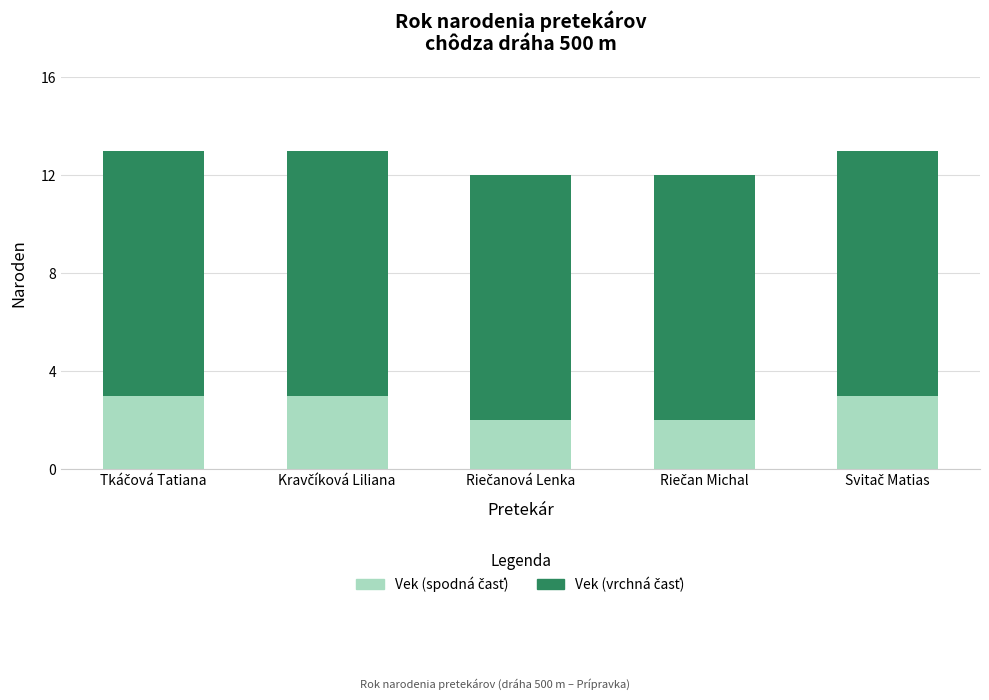

What is the label of the 4th bar from the right?

Kravčíková Liliana